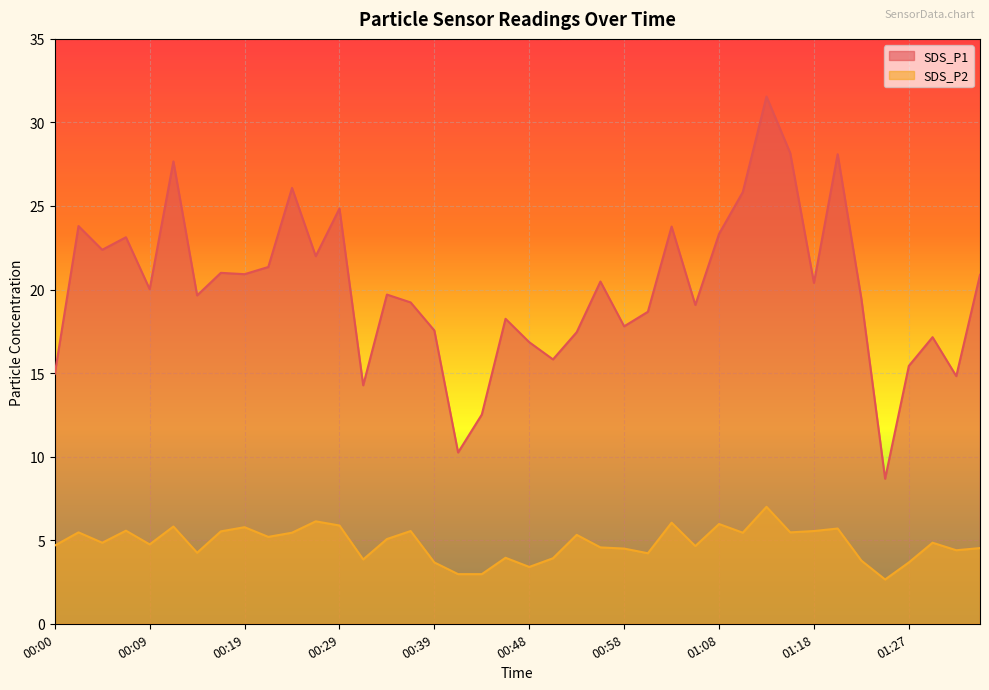

What is the difference between the maximum and minimum values in the SDS_P1 series?

22.9